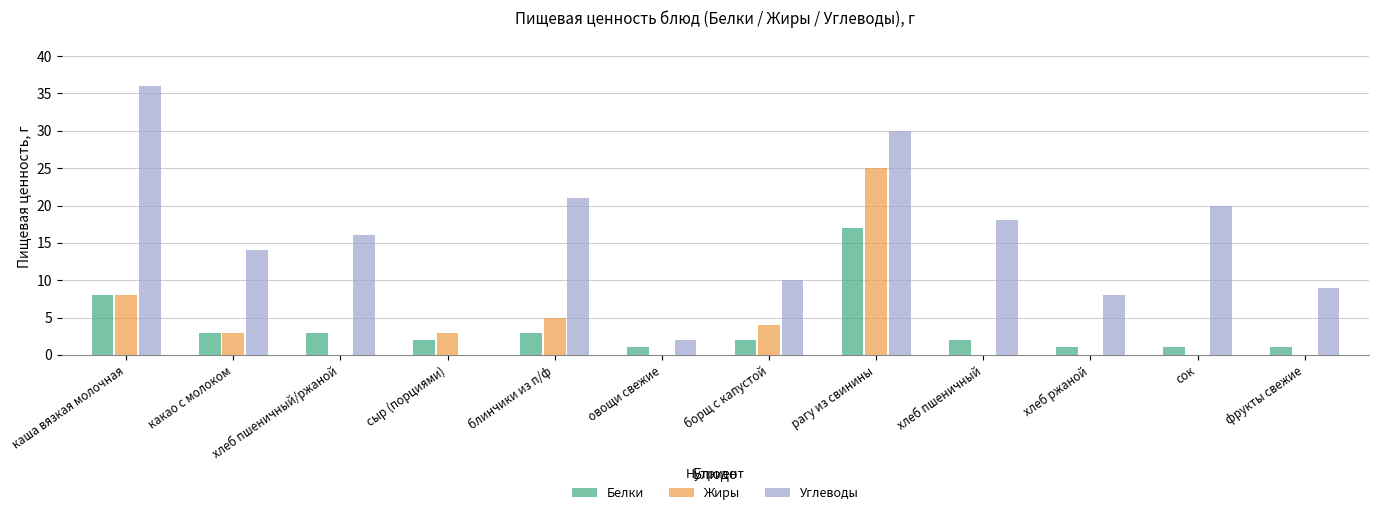

The Углеводы series shows 20 at сок. True or false?

True